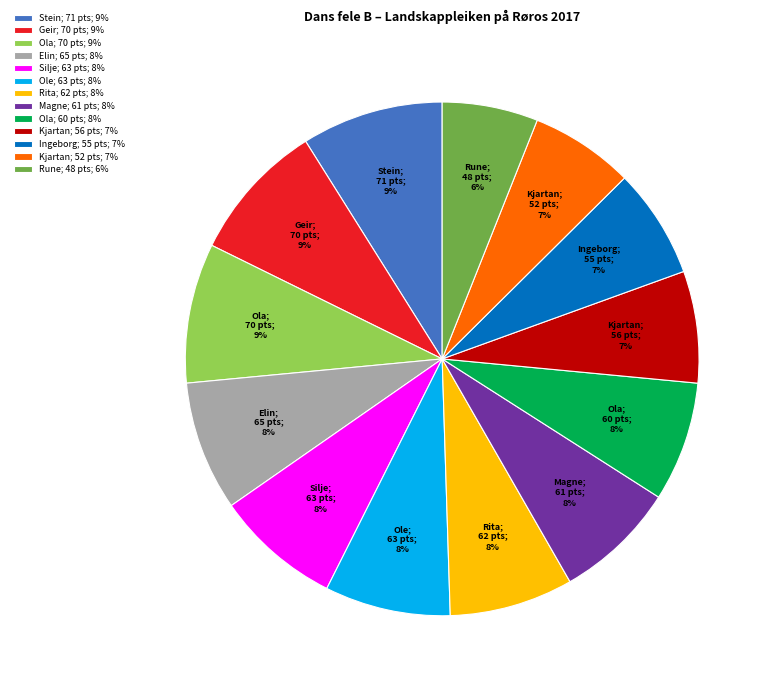

To the nearest percent, what percentage of the pie is Ola; 70 pts; 9%?

9%